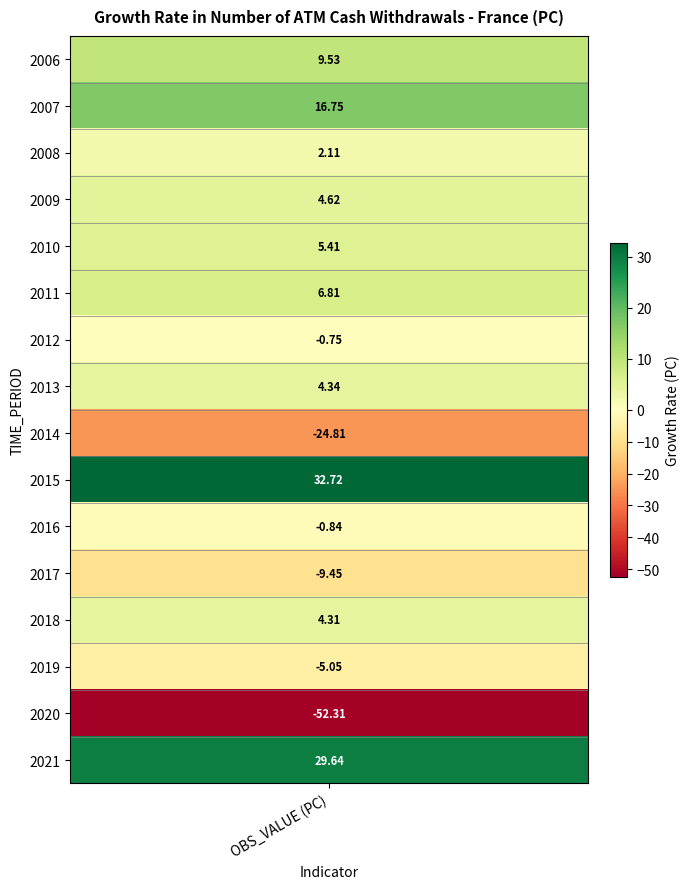

How many positive values are there?

10